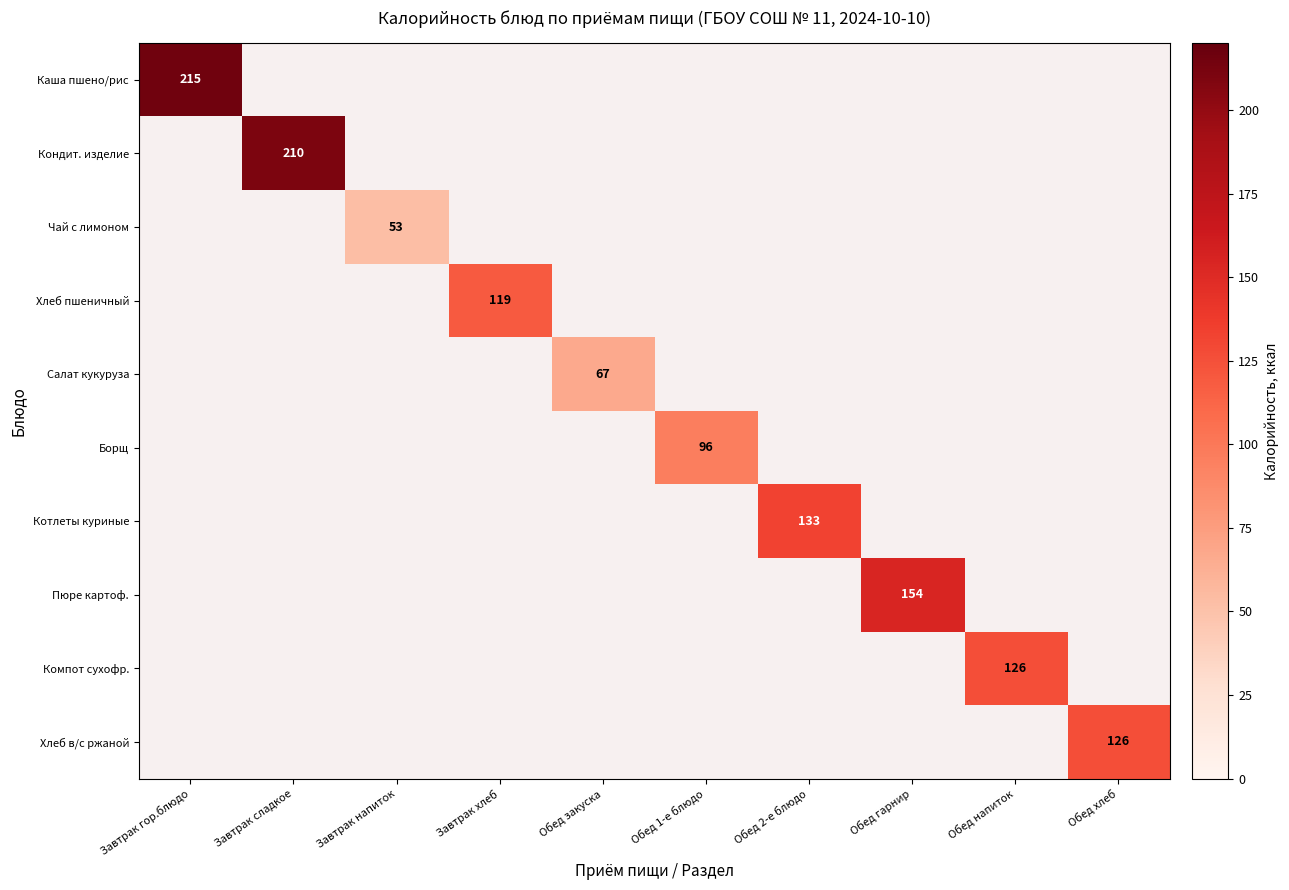

At which category does the chart reach its minimum across all series?

Завтрак напиток